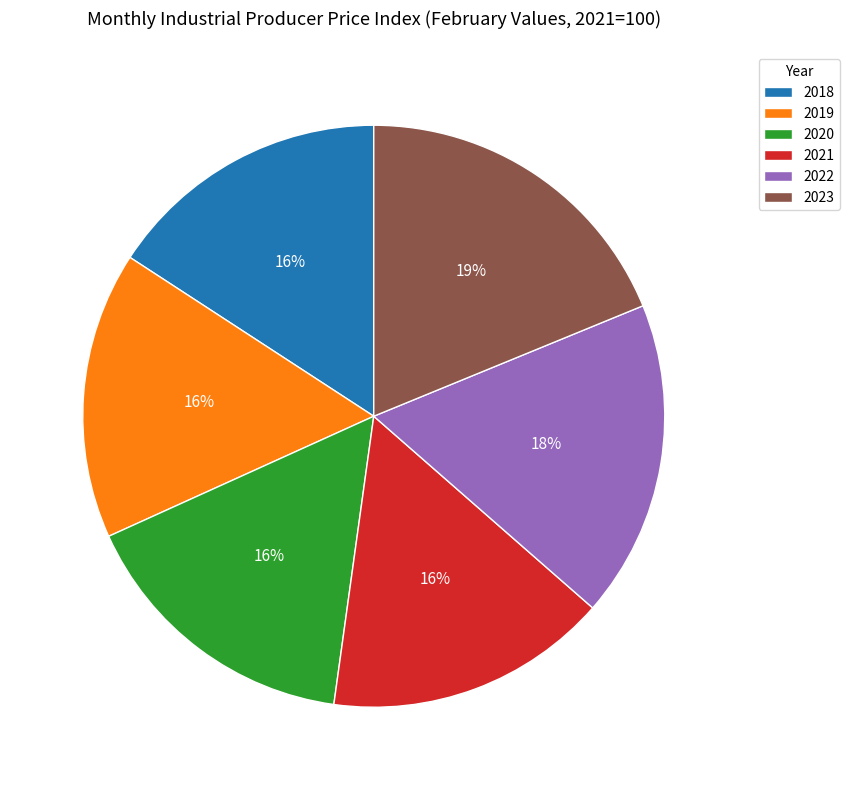

To the nearest percent, what percentage of the pie is 2021?

16%